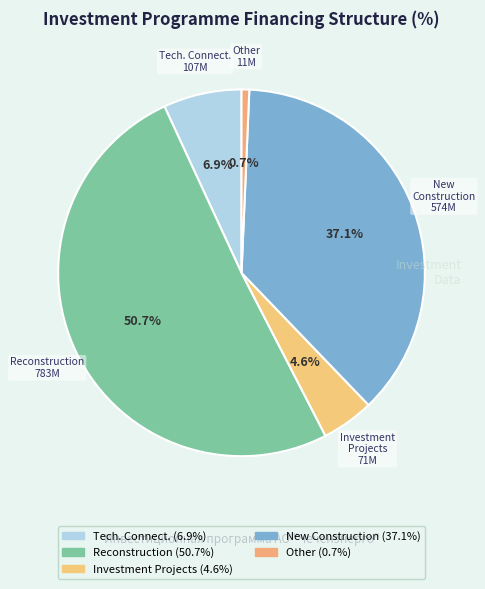

Rank the categories by value from highest to lowest.

Реконструкция, Новое строительство, Технологическое присоединение, Инвестиционные проекты, Прочее